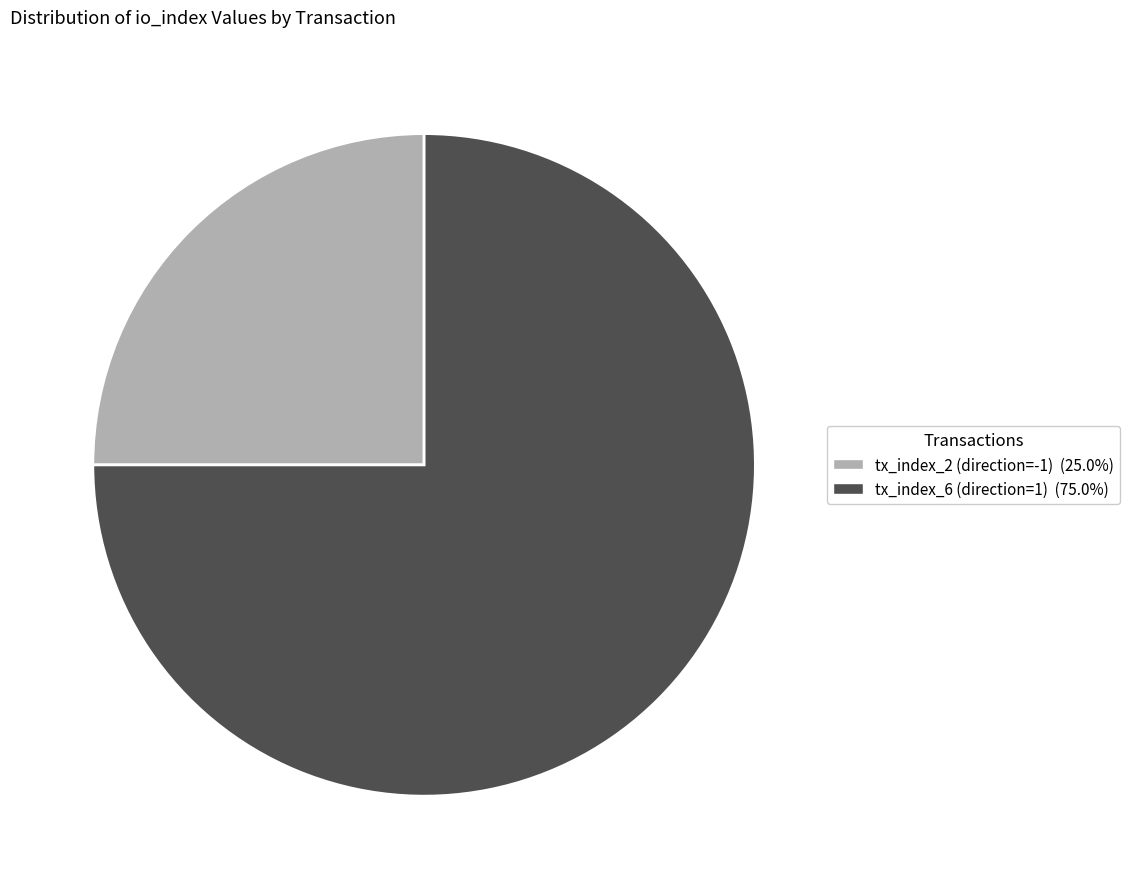

Is it true that tx_index_6 (direction=1) is 62% of the pie?

False